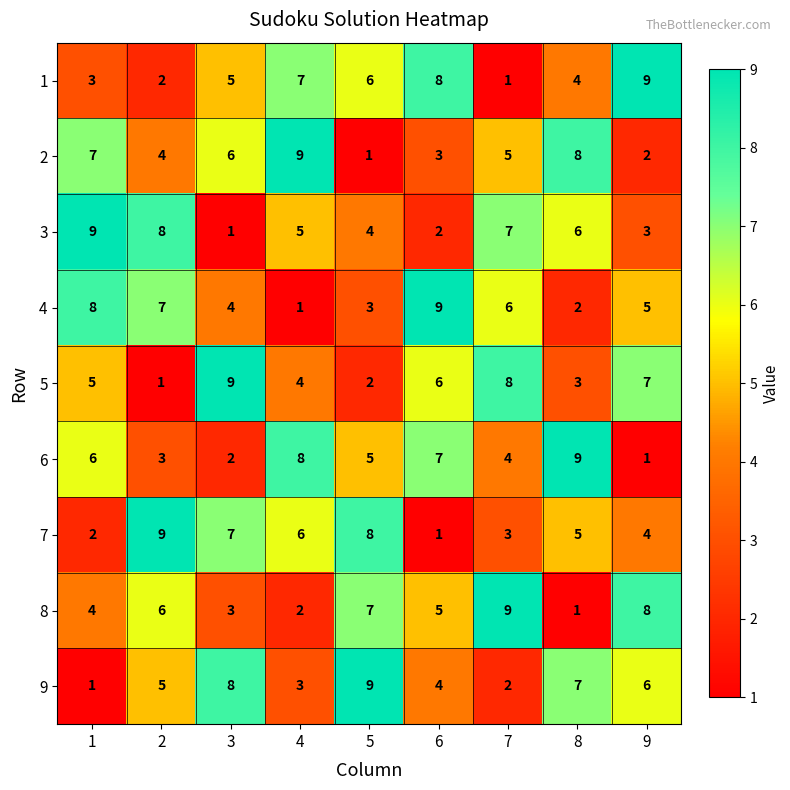

What is the difference between the second highest and second lowest values in the 8 series?

6